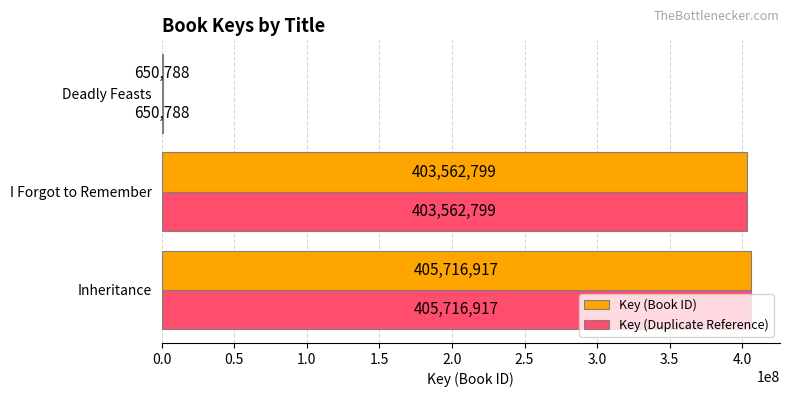

At which category is the sum across all series the highest?

Inheritance